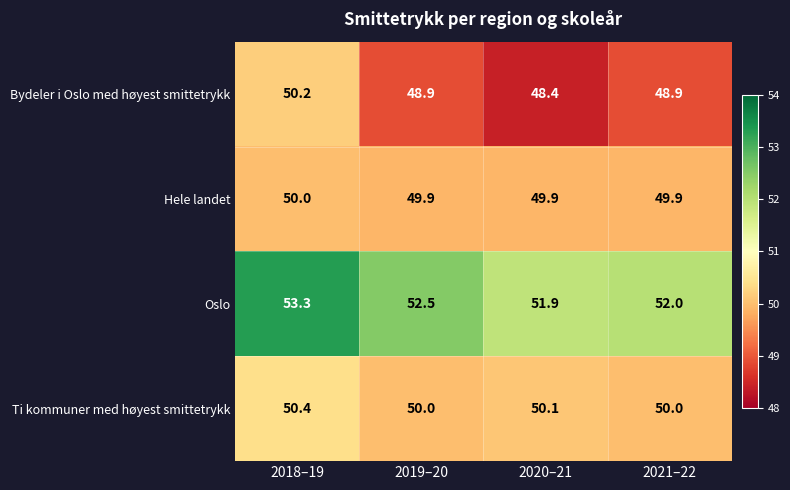

What is the sum of the Hele landet values at 2021–22 and 2019–20?

99.8